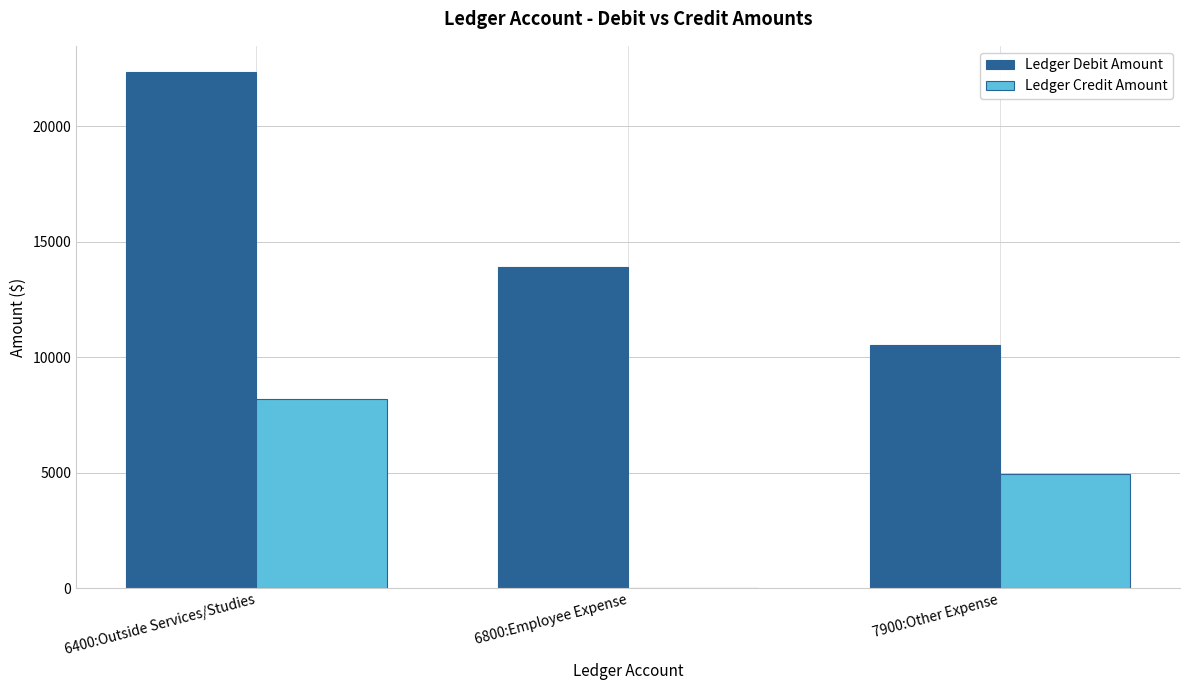

What is the sum of the Ledger Credit Amount values at 6400:Outside Services/Studies and 7900:Other Expense?

13134.6